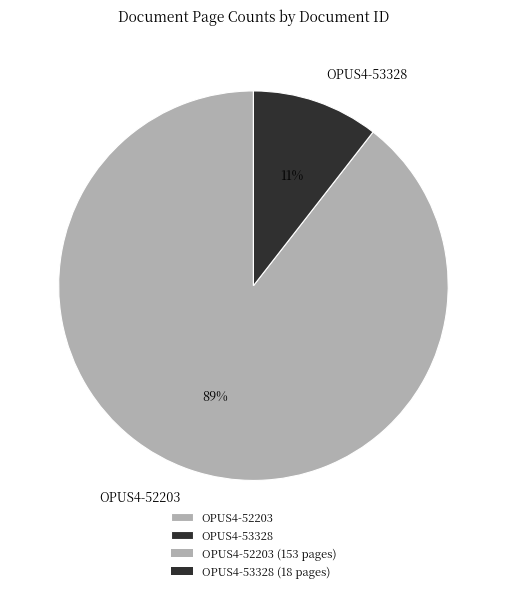

Do OPUS4-53328 and OPUS4-52203 together represent more than half of the pie?

Yes